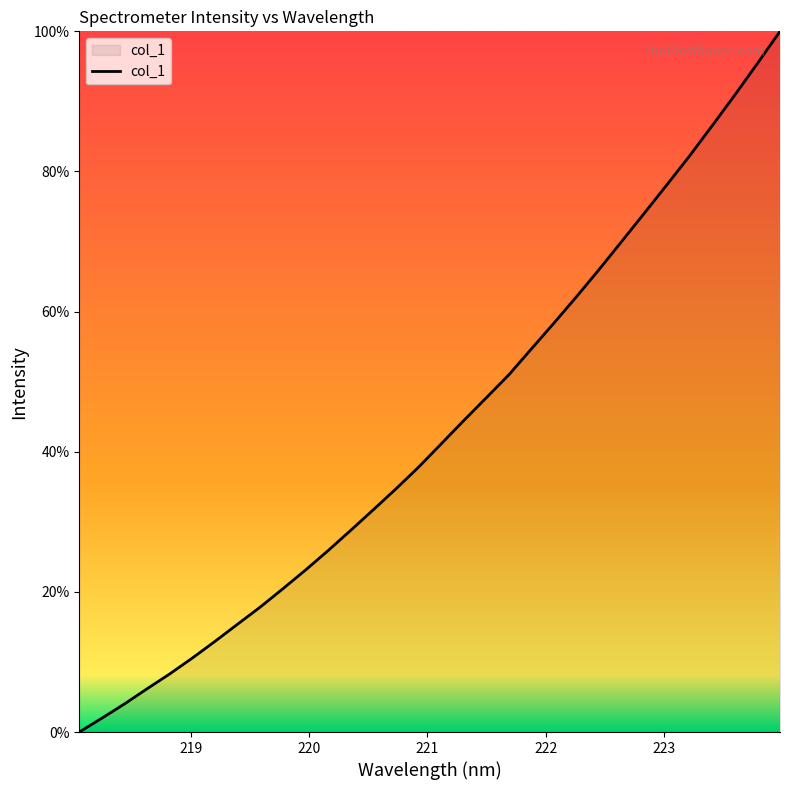

Count the number of data series in this chart.

1